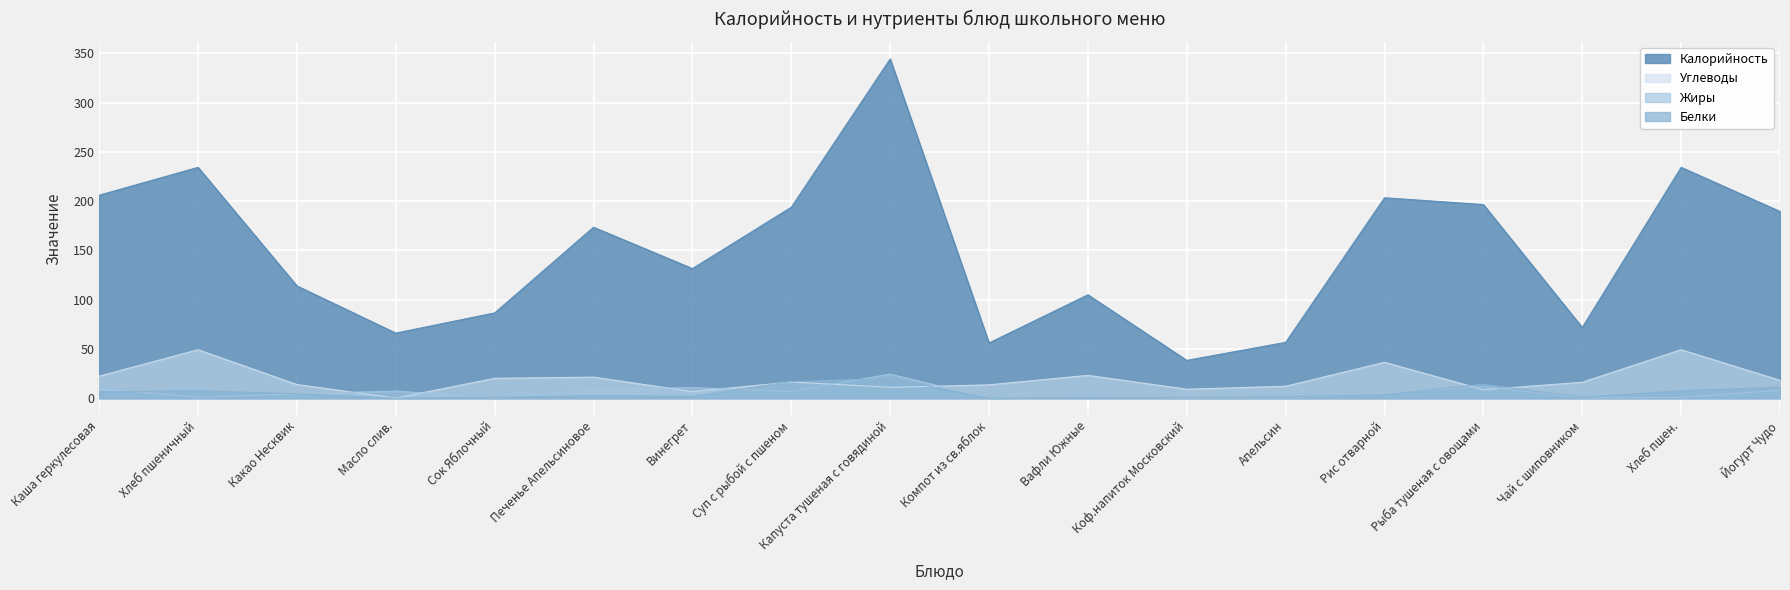

Rank the categories by Белки value from highest to lowest.

Капуста тушеная с говядиной, Суп с рыбой с пшеном, Рыба тушеная с овощами, Йогурт Чудо, Хлеб пшеничный, Хлеб пшен., Каша геркулесовая, Какао Несквик, Рис отварной, Печенье Апельсиновое, Винегрет, Апельсин, Чай с шиповником, Сок Яблочный, Вафли Южные, Коф.напиток Московский, Компот из св.яблок, Масло слив.